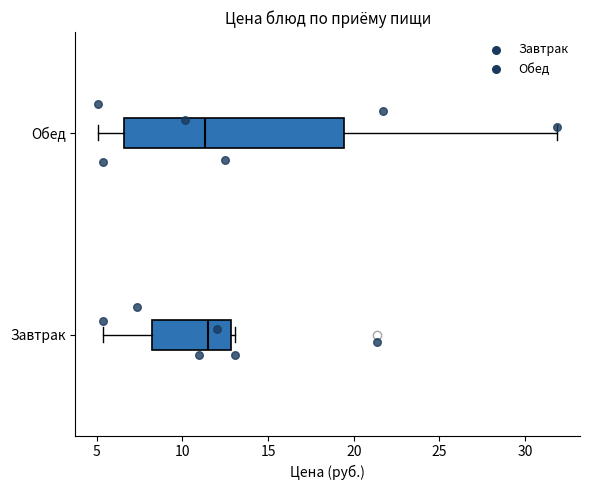

Where is the right edge of the box for Обед on the x-axis? The values are not printed on the chart, so give them approximately, as read against the axis.

19.5